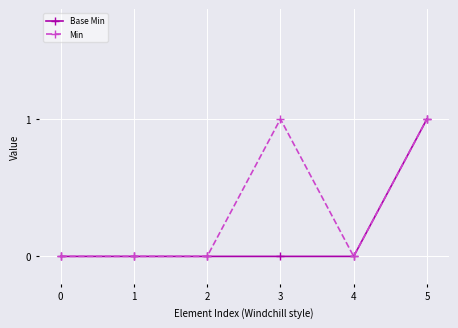

The value of Min at 4 is 0. True or false?

True